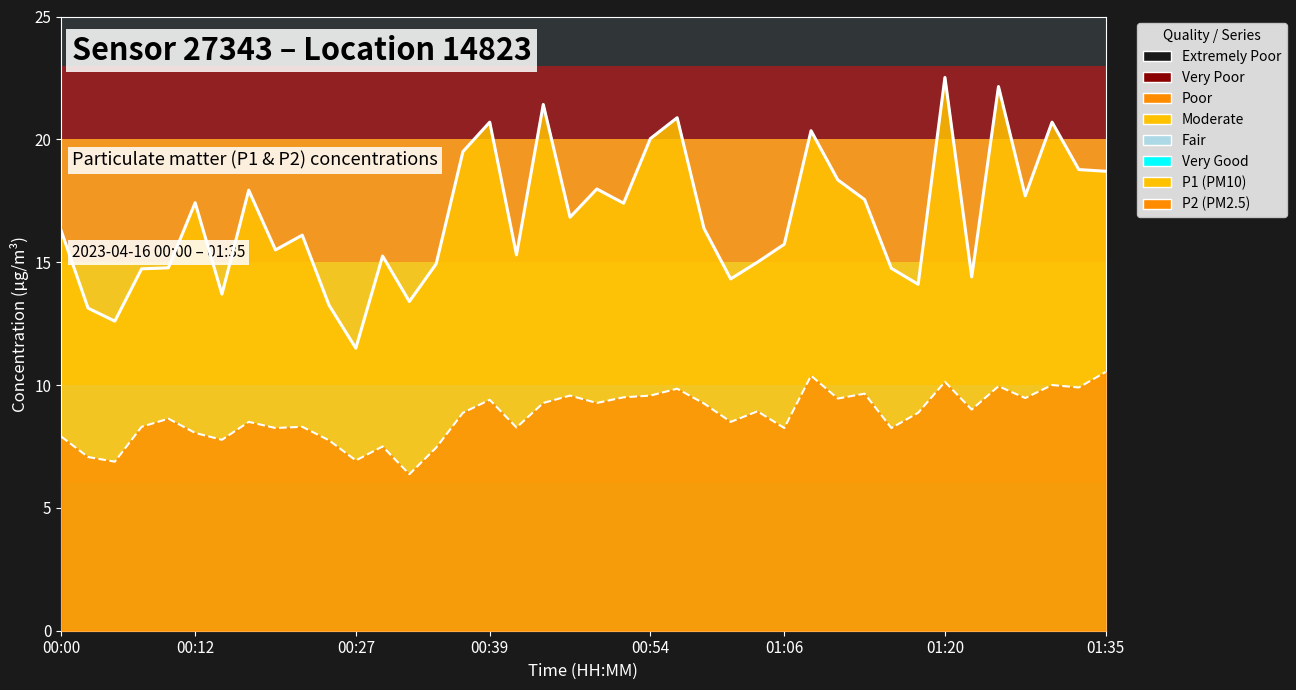

What is the difference between the maximum and minimum values in the P1 line series?

11.0